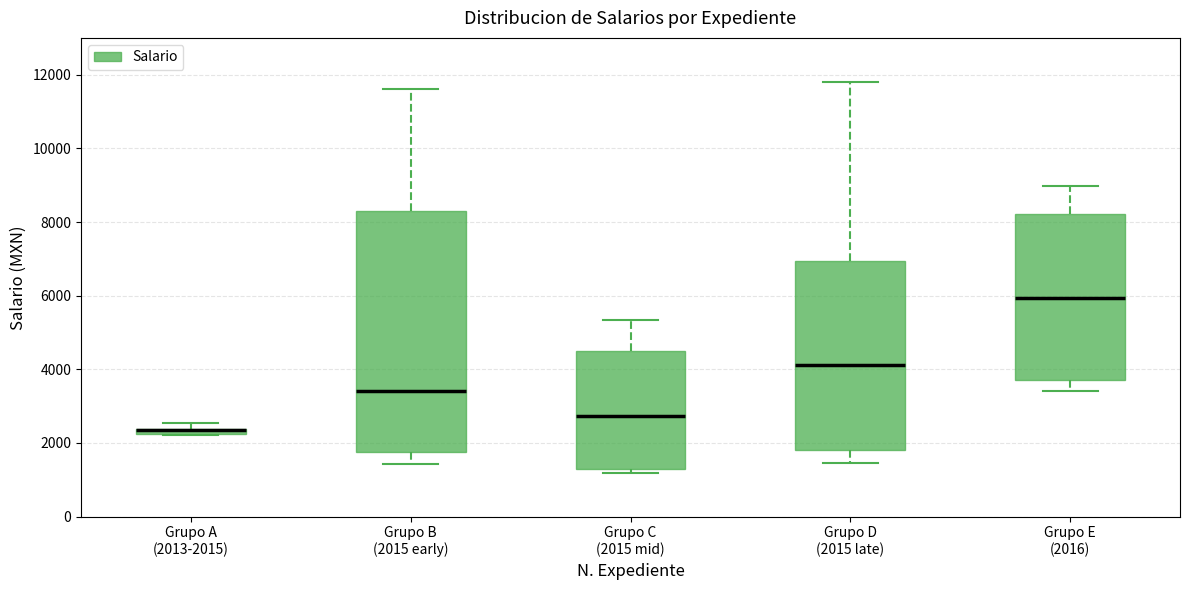

Where does the lower whisker of the box for Grupo D (2015 late) end on the y-axis? The values are not printed on the chart, so give them approximately, as read against the axis.

1400